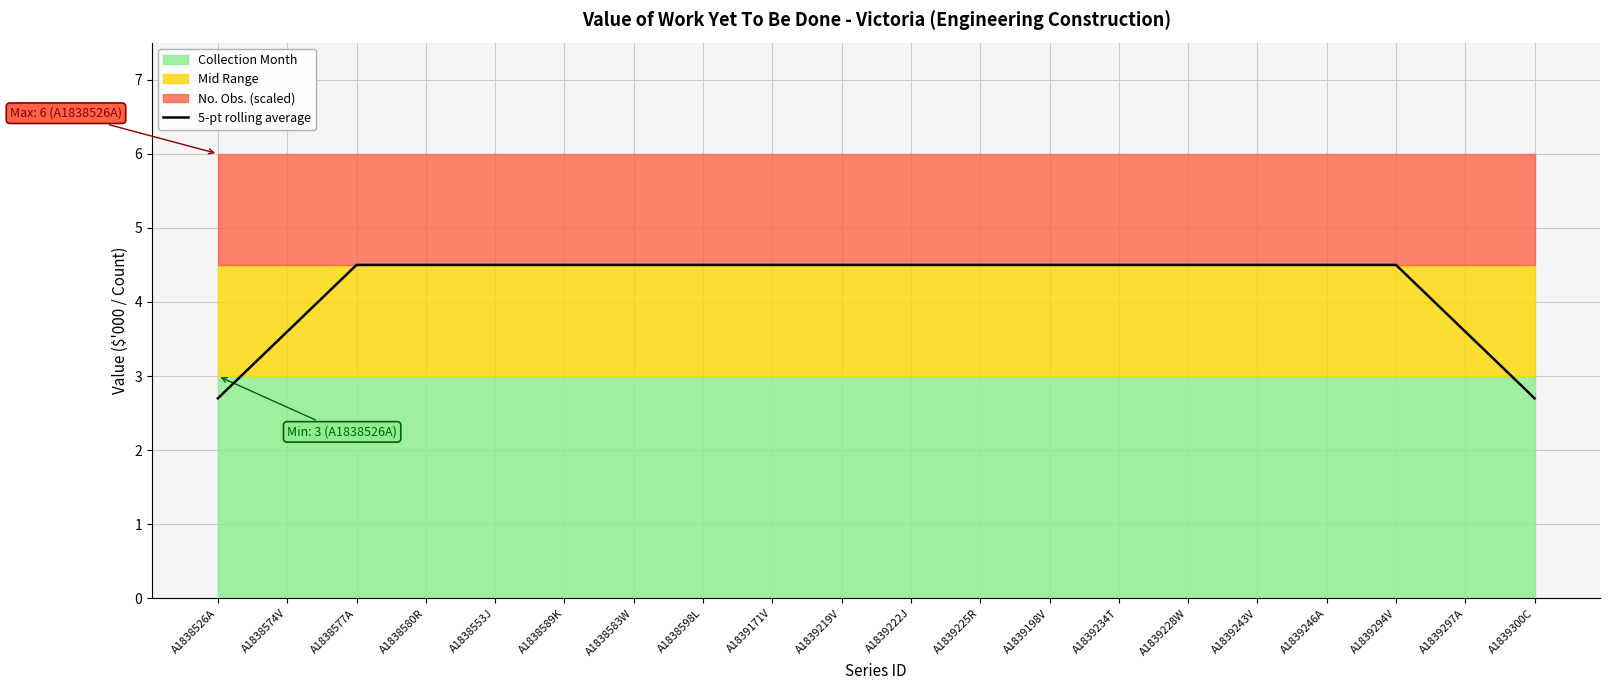

Reading right to left, what are all the values shown in this chart?

2.7	3.6	4.5	4.5	4.5	4.5	4.5	4.5	4.5	4.5	4.5	4.5	4.5	4.5	4.5	4.5	4.5	4.5	3.6	2.7